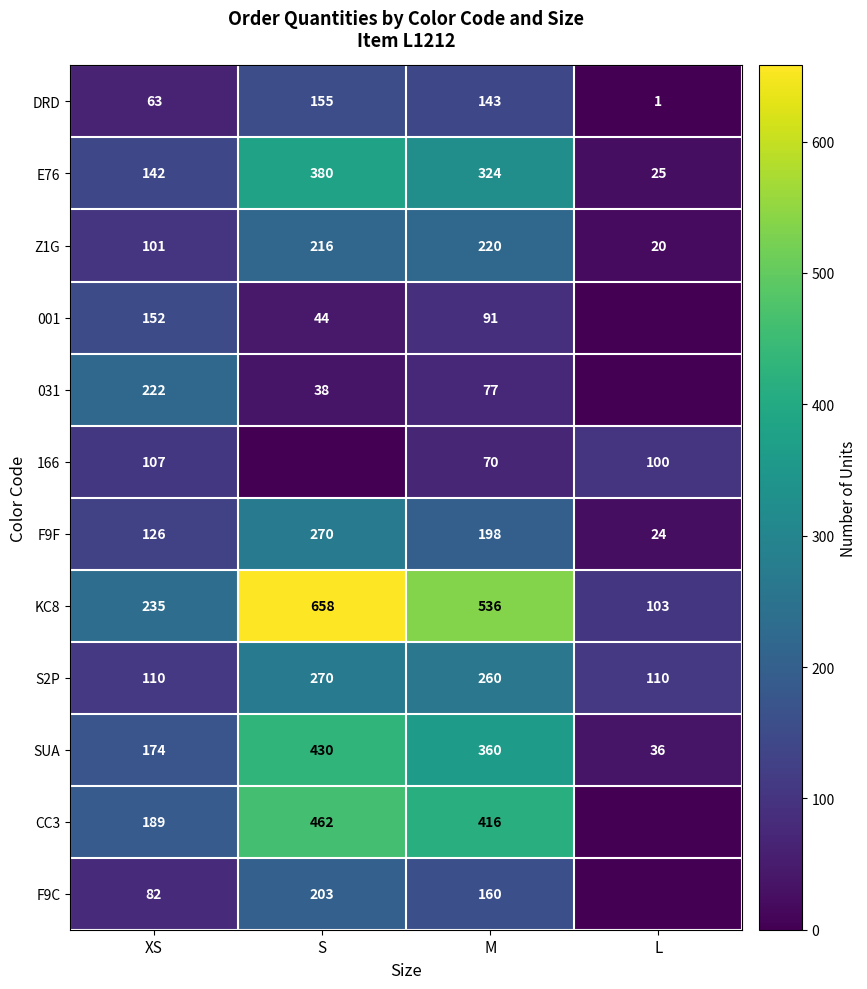

Is it true that Z1G equals 220 at M?

True